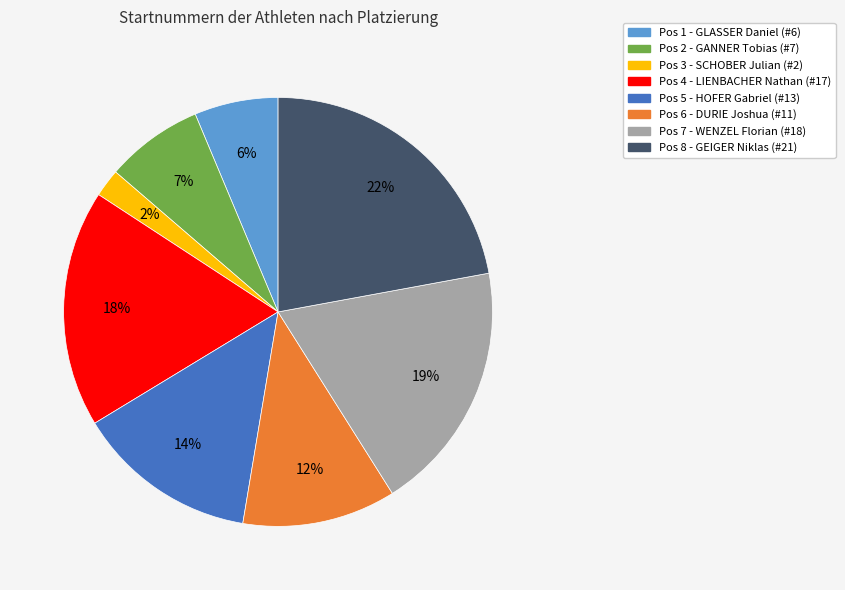

Is there a majority slice in this chart?

No